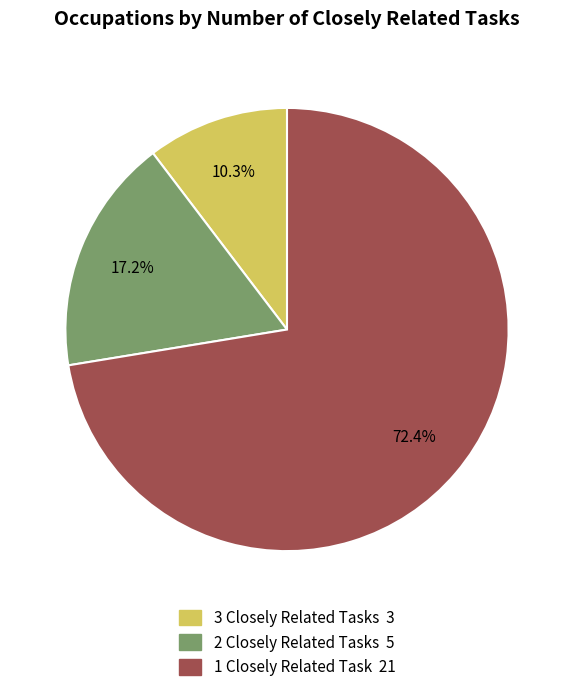

Is there any slice that represents more than half of the pie?

Yes